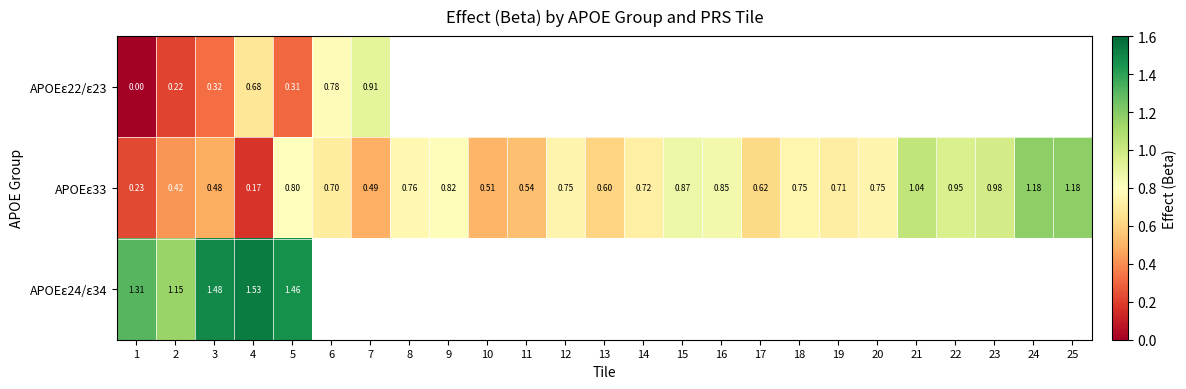

Which series has the widest spread of values?

APOEε33